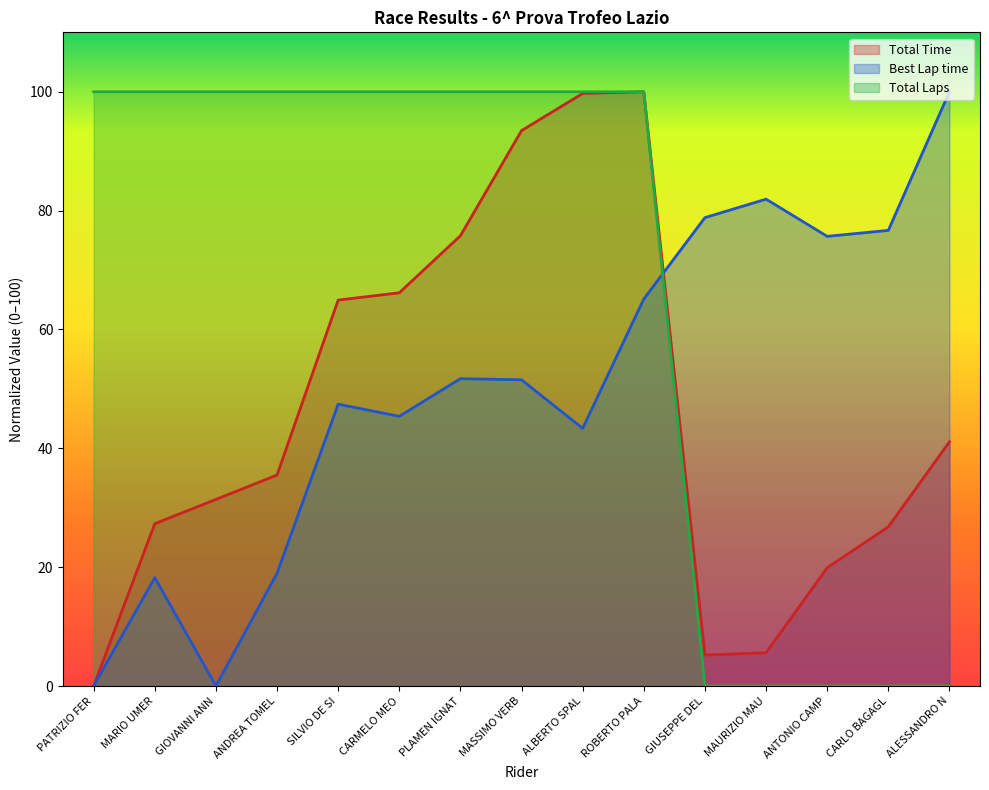

What are all the series names shown in the legend?

Total Time, Best Lap time, Total Laps